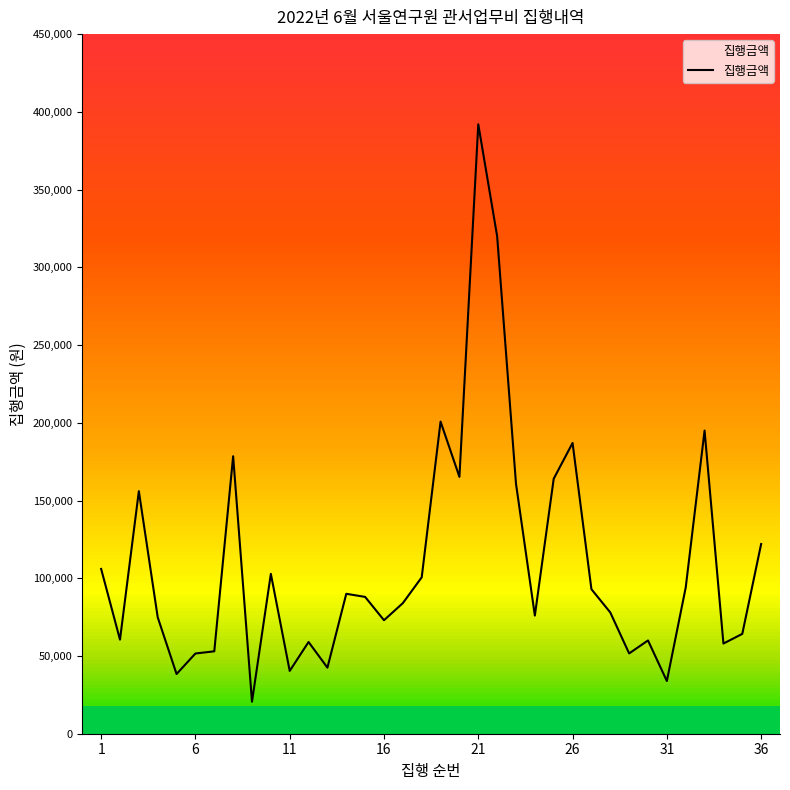

Is this an area chart (filled region under the line)?

No